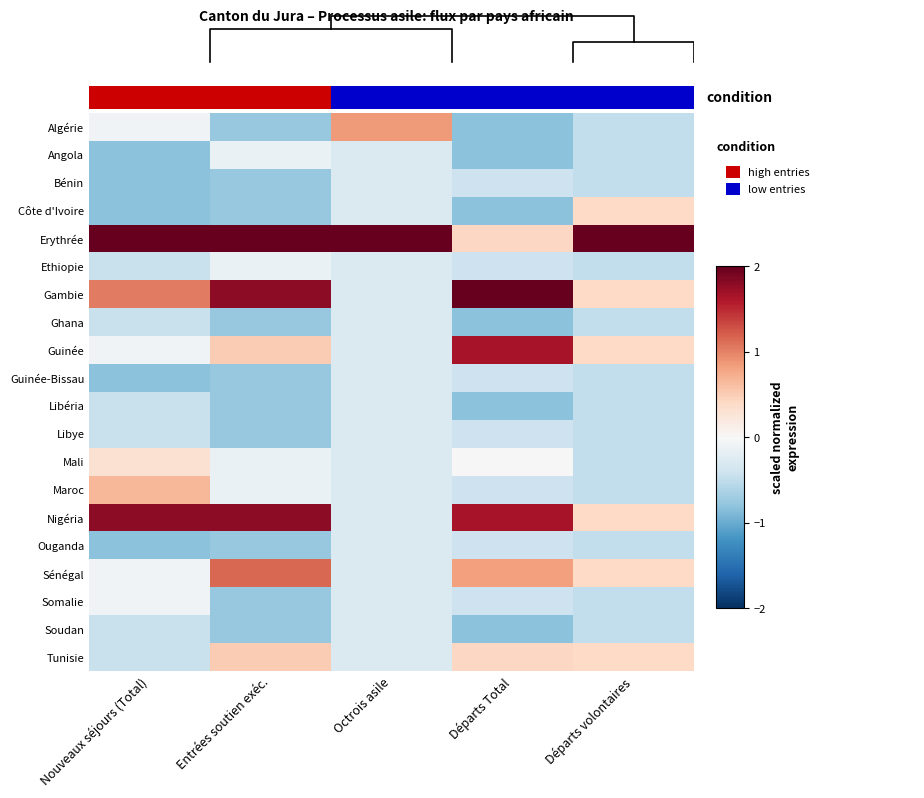

At how many categories does at least one series exceed 1?

5